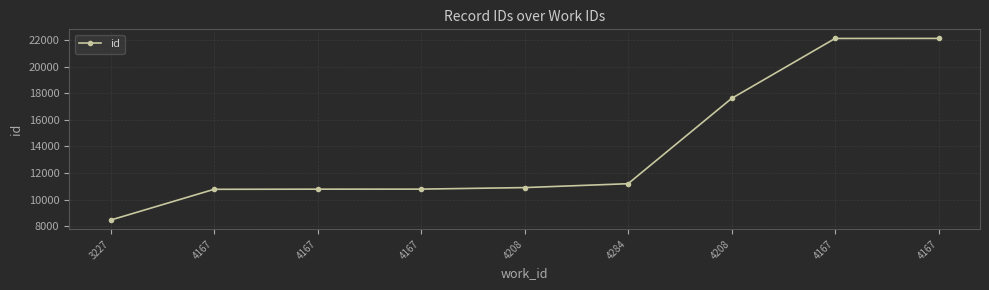

What is the label of the 1st point from the left?

3227